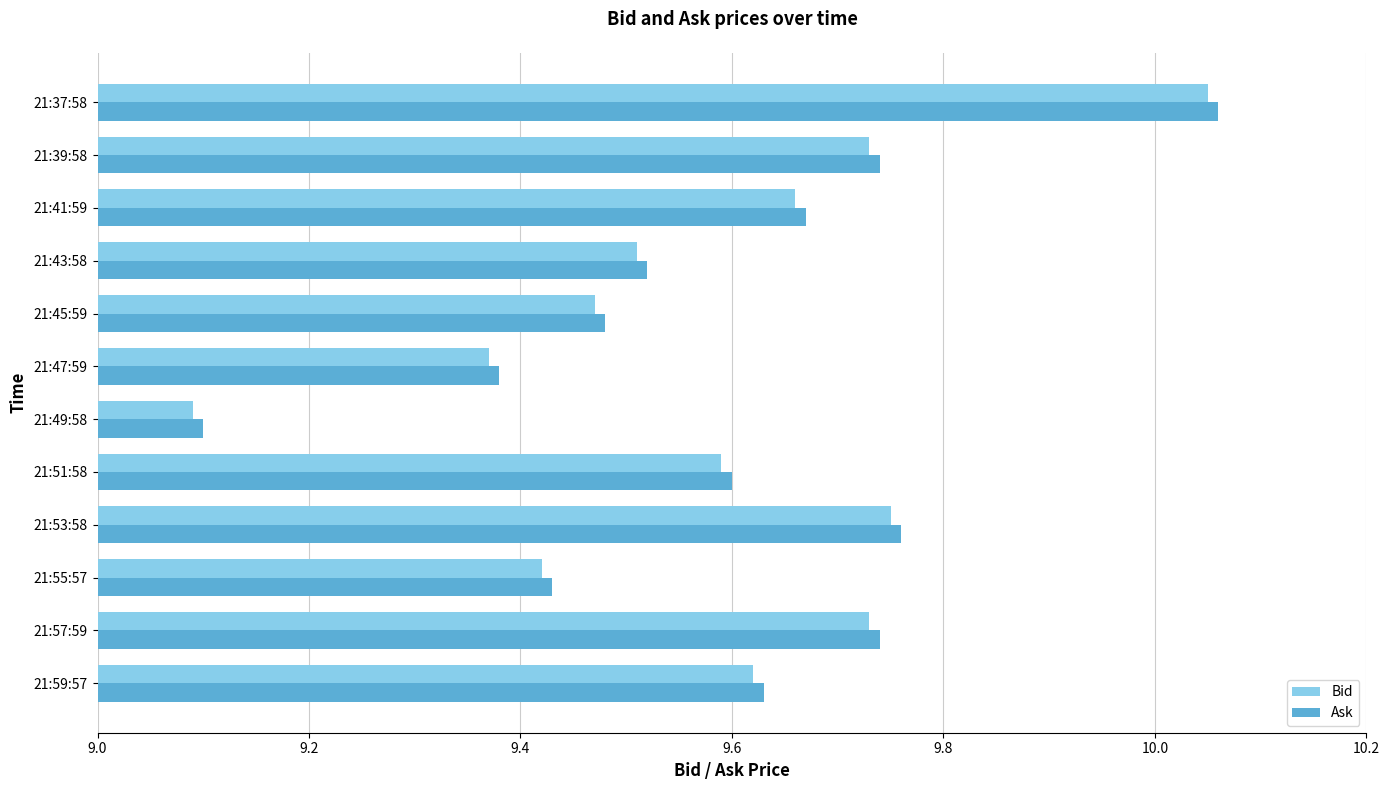

The Bid series shows 13.7 at 21:39:58. True or false?

False